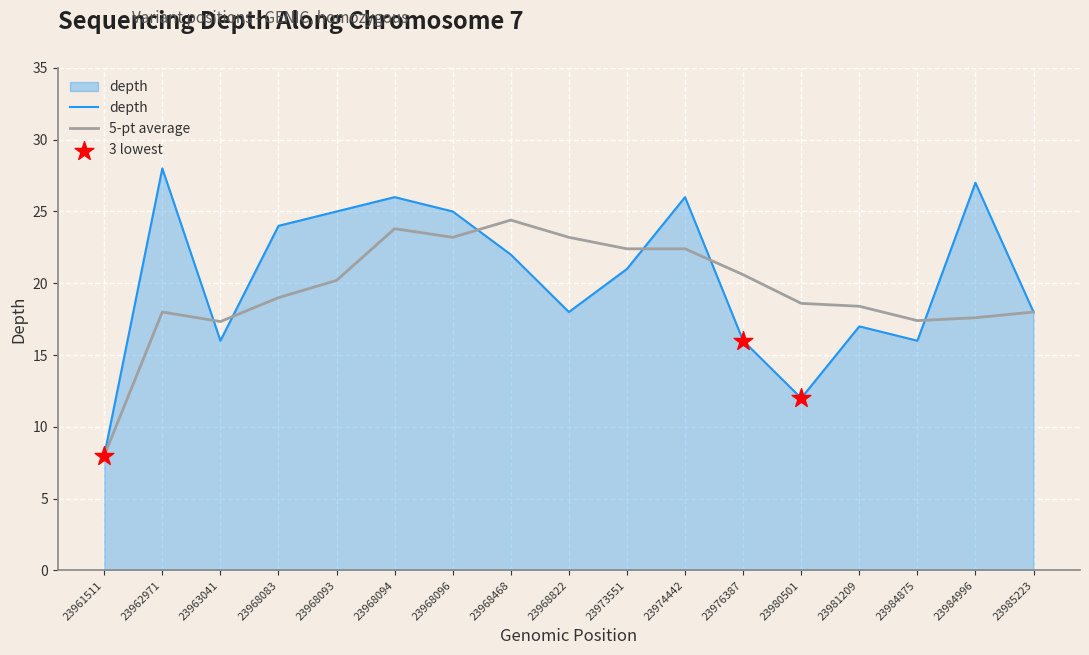

Which series has the largest range (max minus min)?

depth